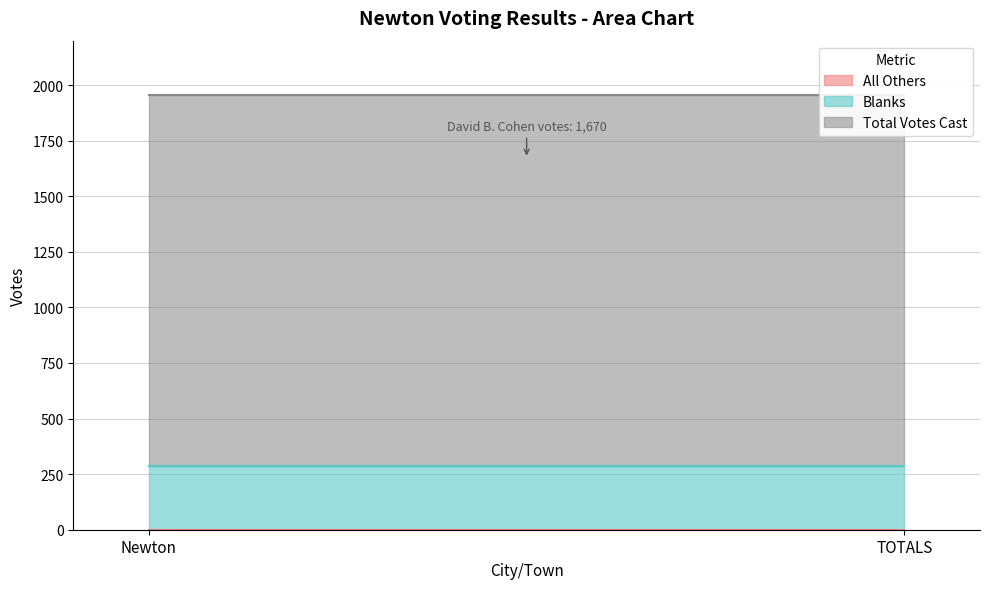

What position from the right is Newton?

2